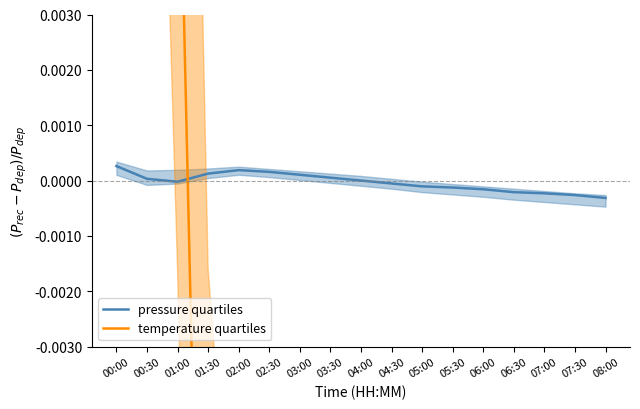

At which label does pressure quartiles first exceed 0?

00:00